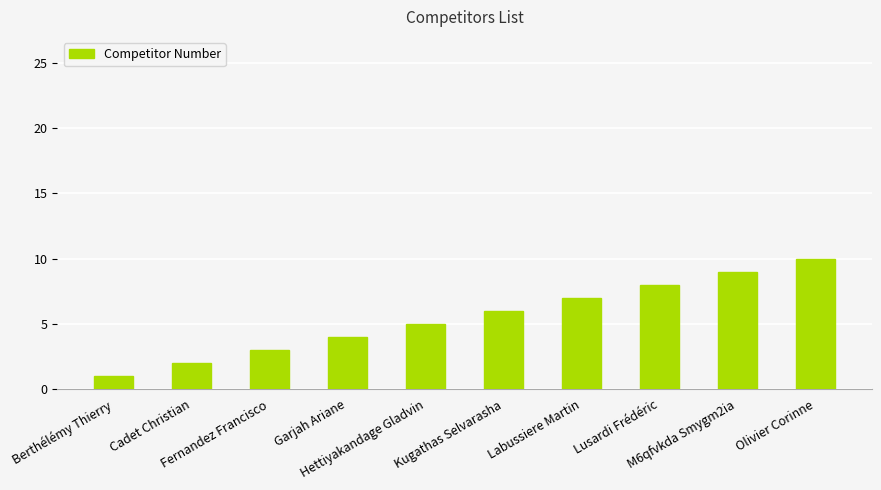

True or false: the data shows 9 at Kugathas Selvarasha.

False